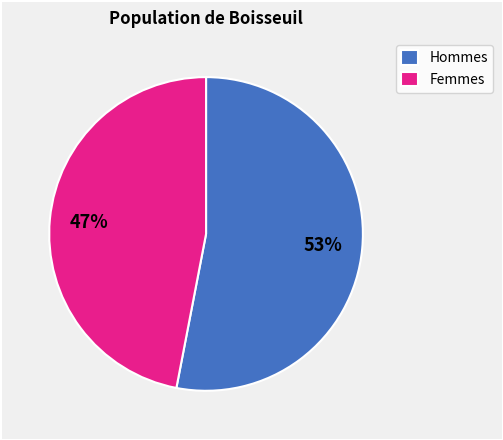

How many segments does this pie chart have?

2